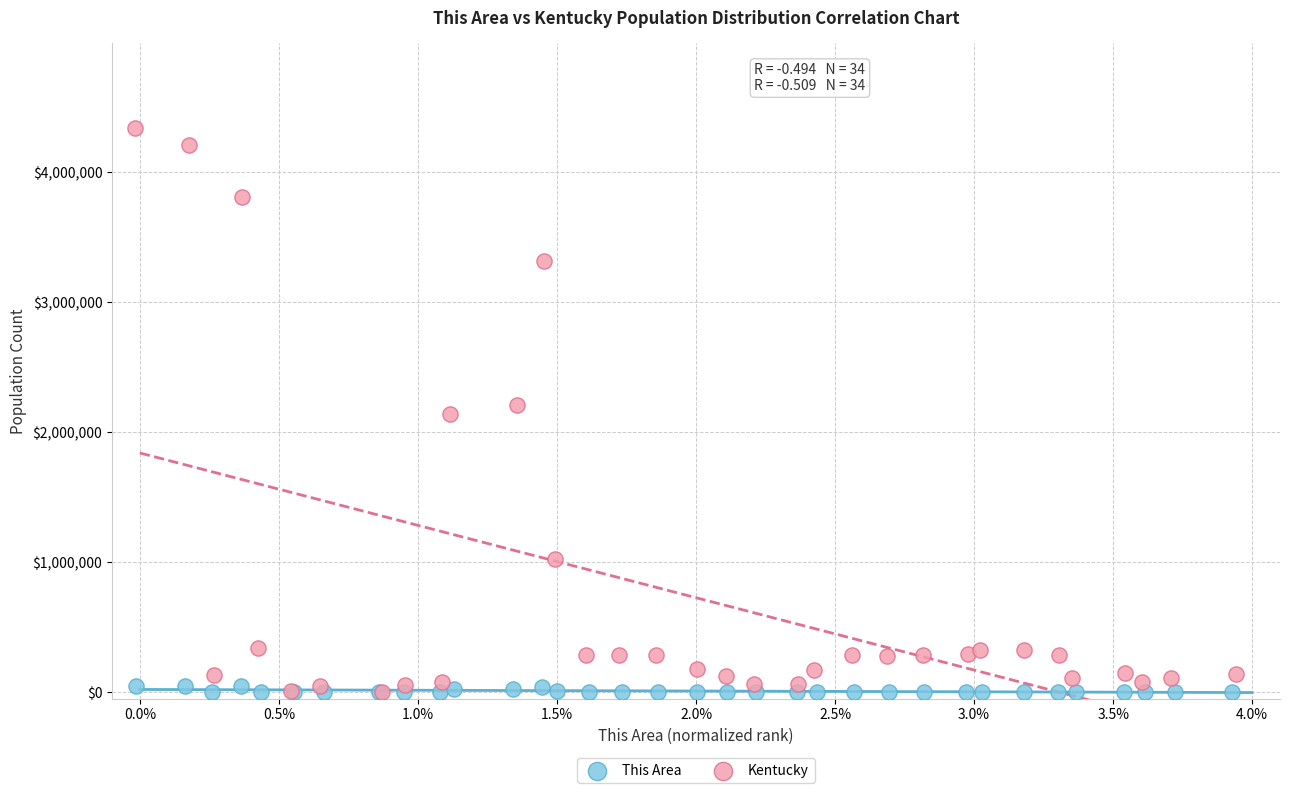

Which series contains the highest Y value?

Kentucky